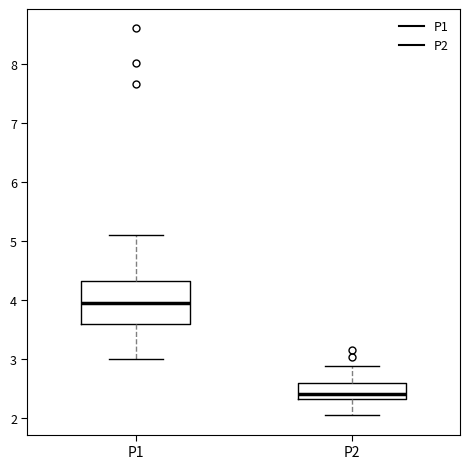

Where does the lower whisker of the box for P2 end on the y-axis? The values are not printed on the chart, so give them approximately, as read against the axis.

2.1